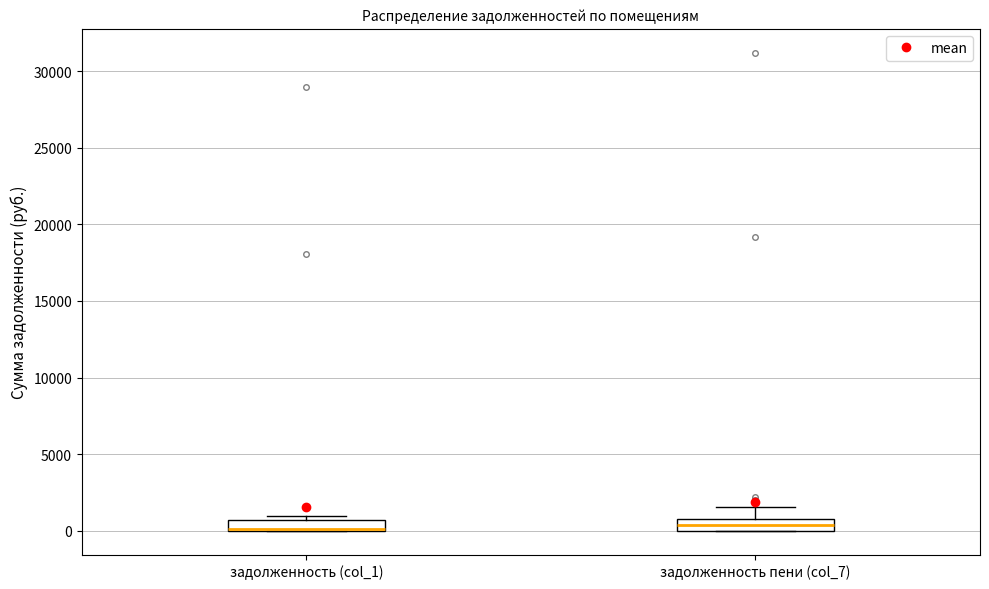

Where does the median line of the box for задолженность пени (col_7) sit on the y-axis? The values are not printed on the chart, so give them approximately, as read against the axis.

500